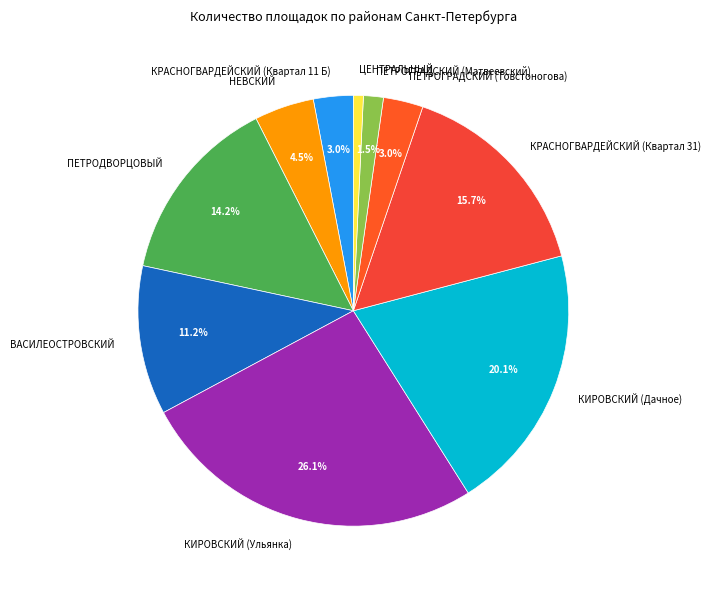

Is there a majority slice in this chart?

No